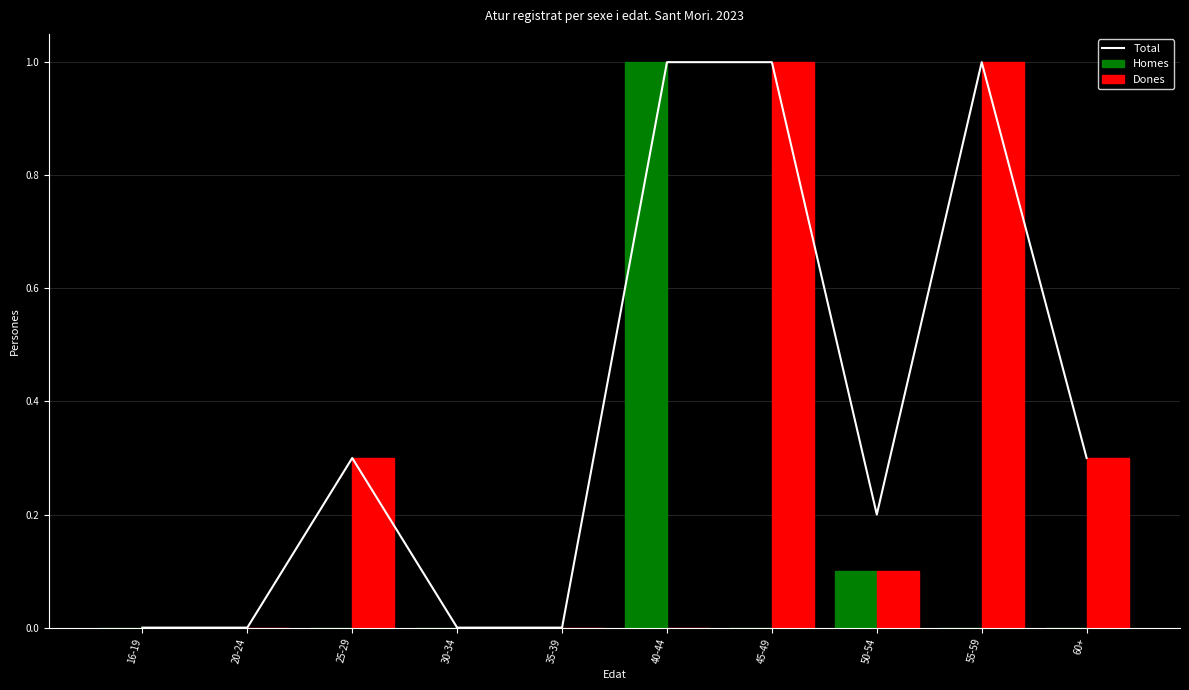

Which series has the largest range (max minus min)?

Total